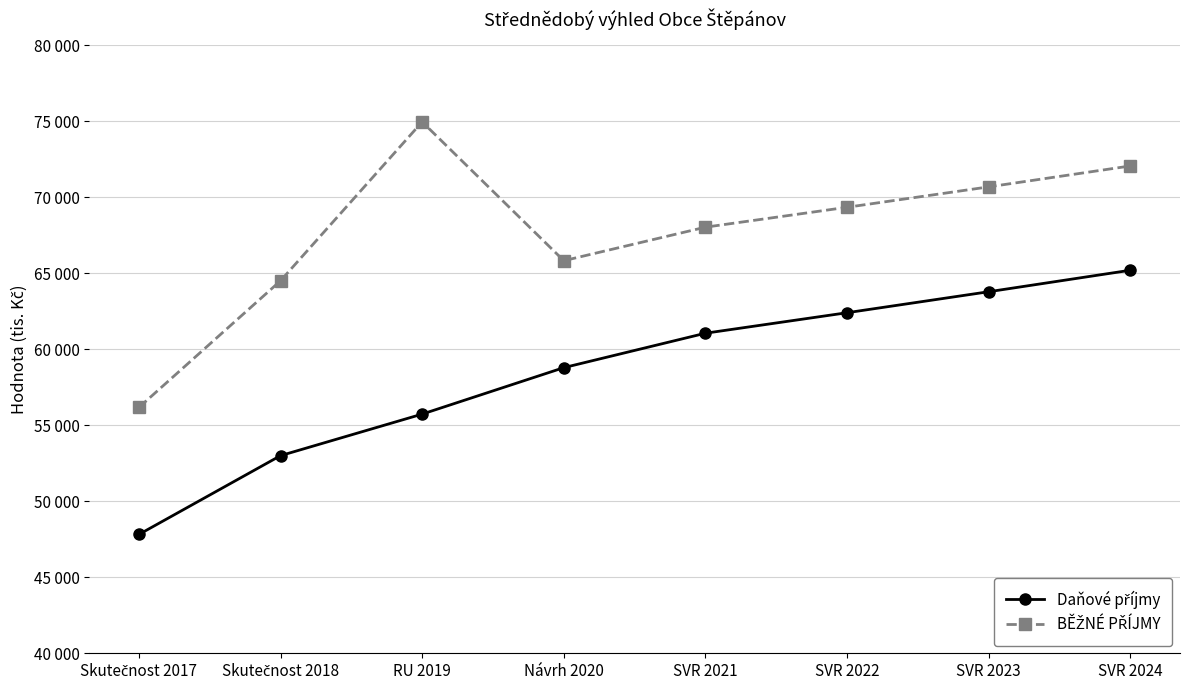

What is the greatest value displayed?

74964.0